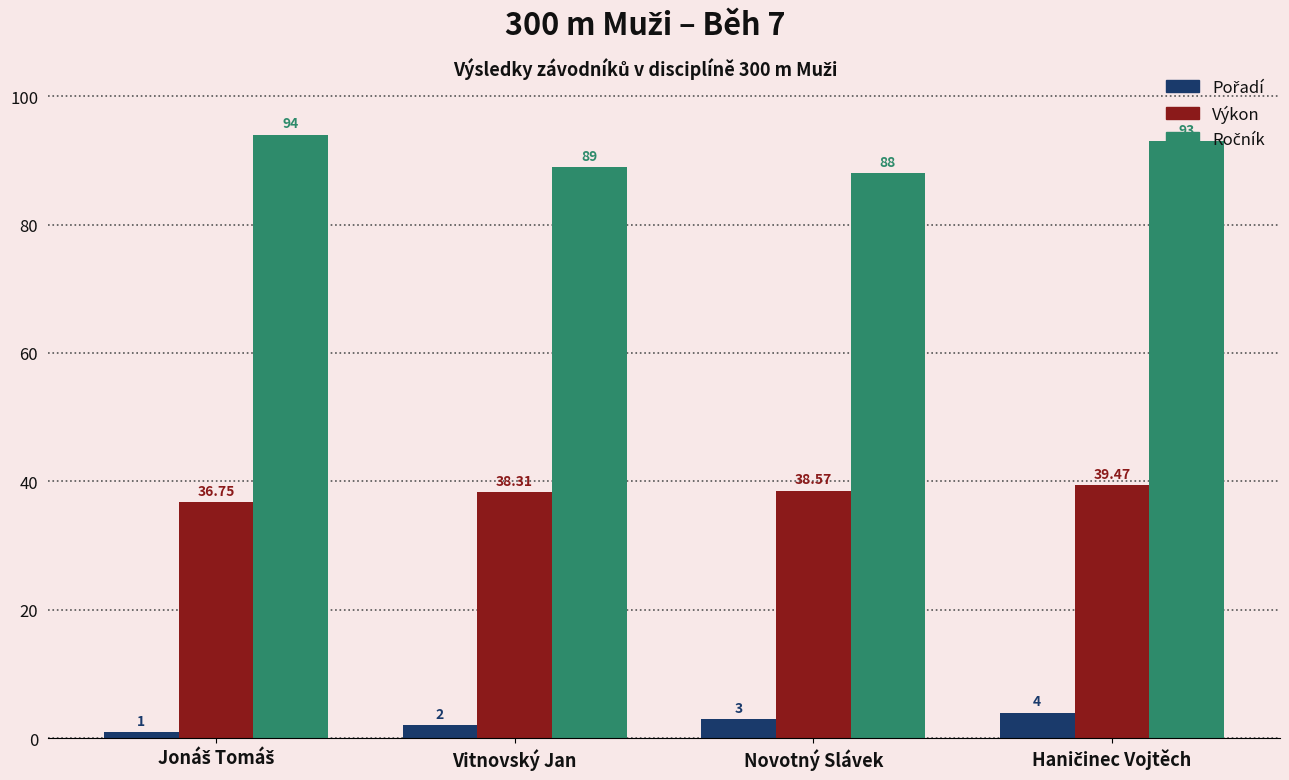

What is the maximum value shown in the chart?

94.0